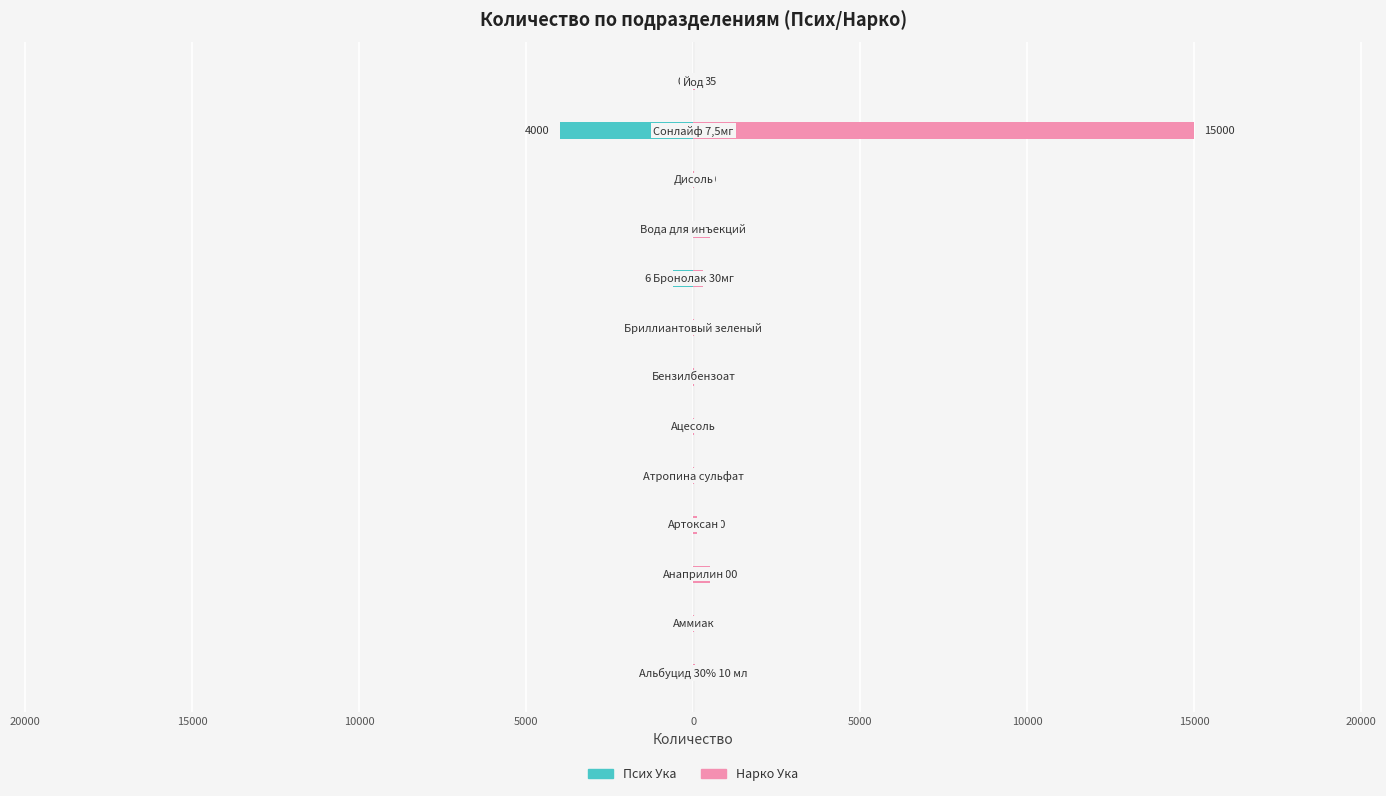

What is the value of the Нарко Ука bar at the 11th from the left?

40